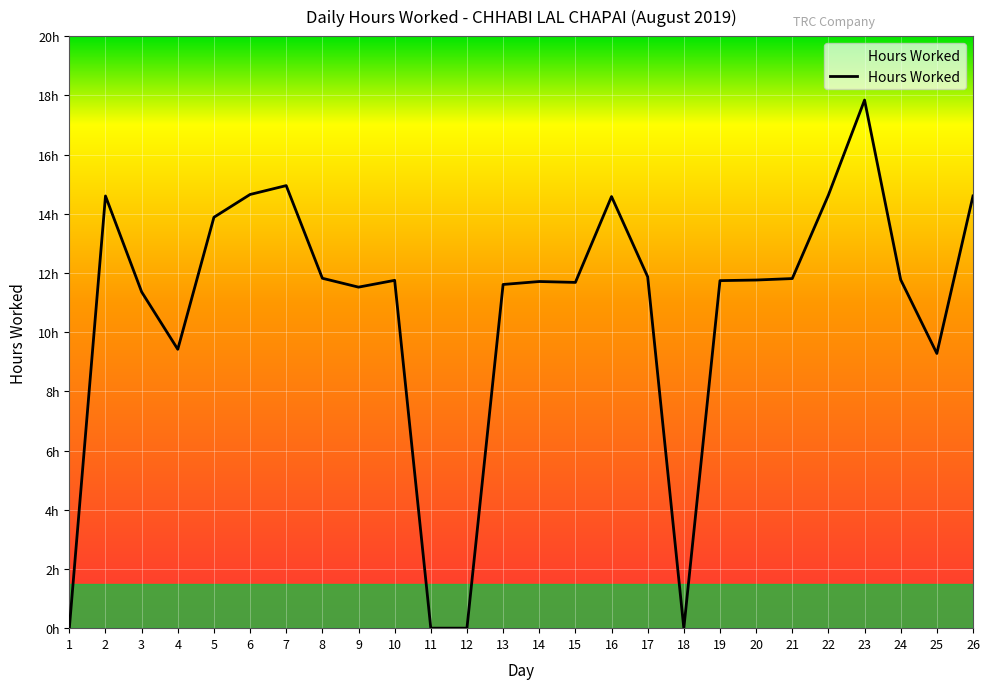

What value does the data have at 2?

14.6